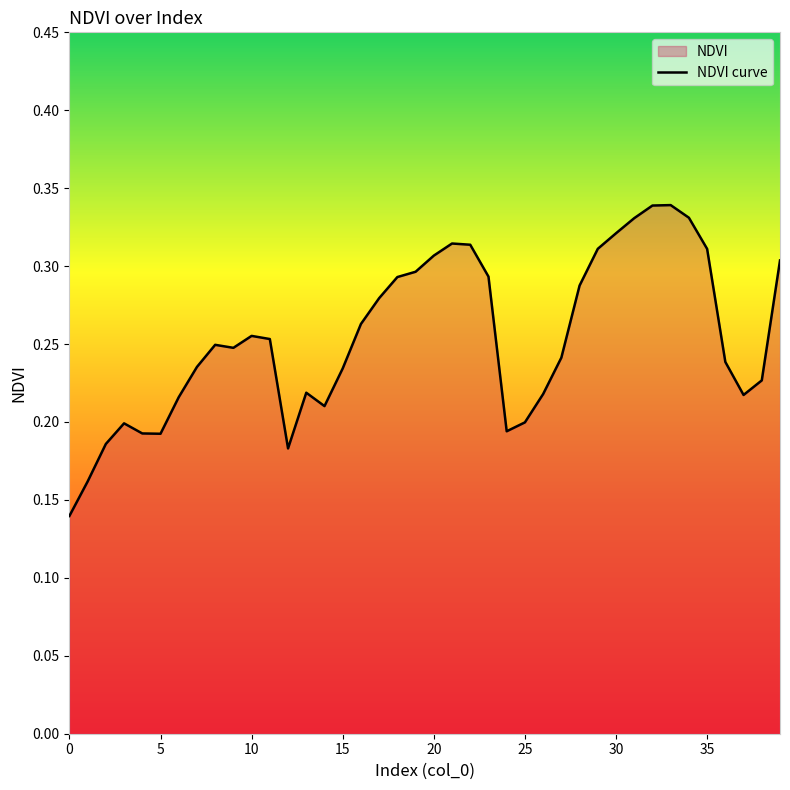

The value at 38 is 0.1. True or false?

False